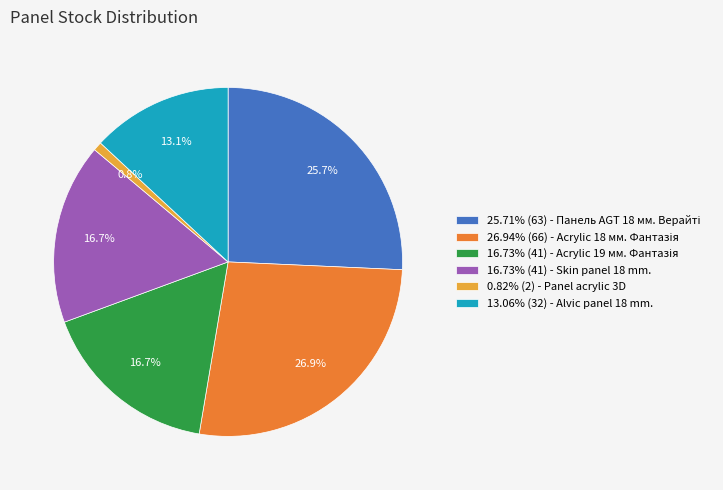

Does any single category account for the majority?

No